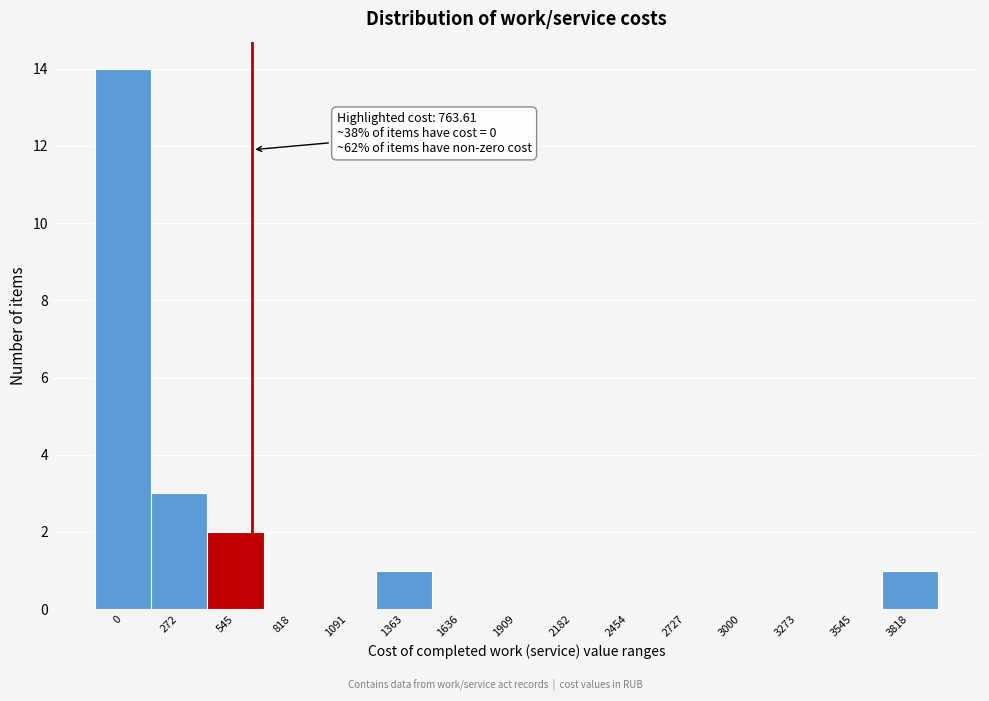

Reading left to right, what are all the values shown in this chart?

0=14	272=3	545=2	818=0	1091=0	1363=1	1636=0	1909=0	2182=0	2454=0	2727=0	3000=0	3273=0	3545=0	3818=1